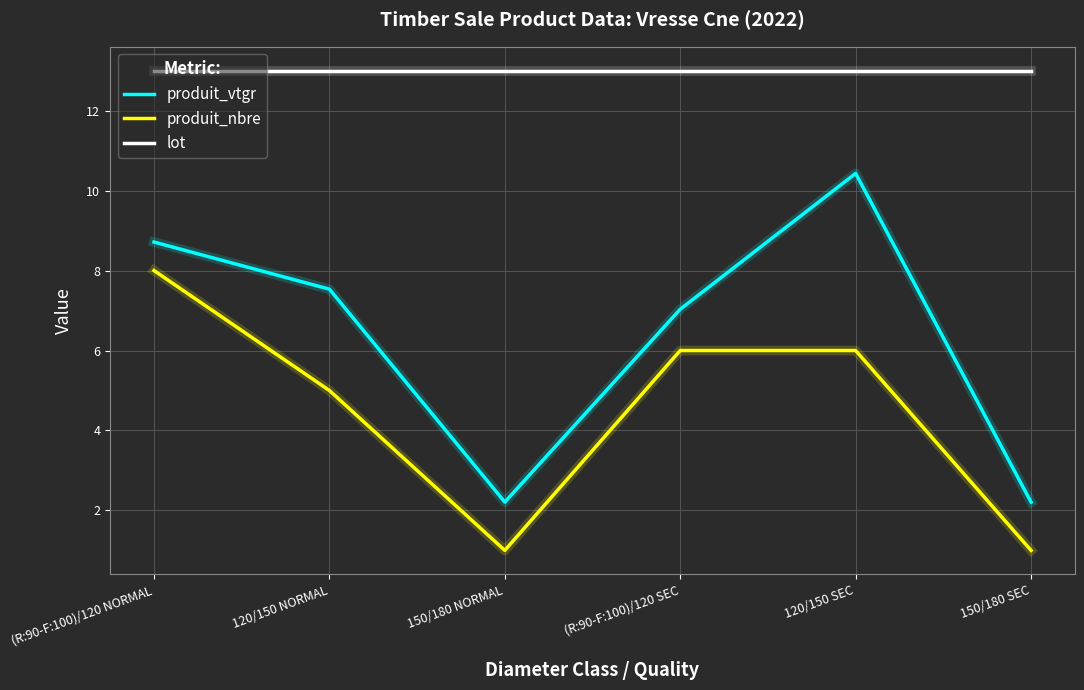

The value of produit_nbre at 150/180 NORMAL is 1.0. True or false?

True